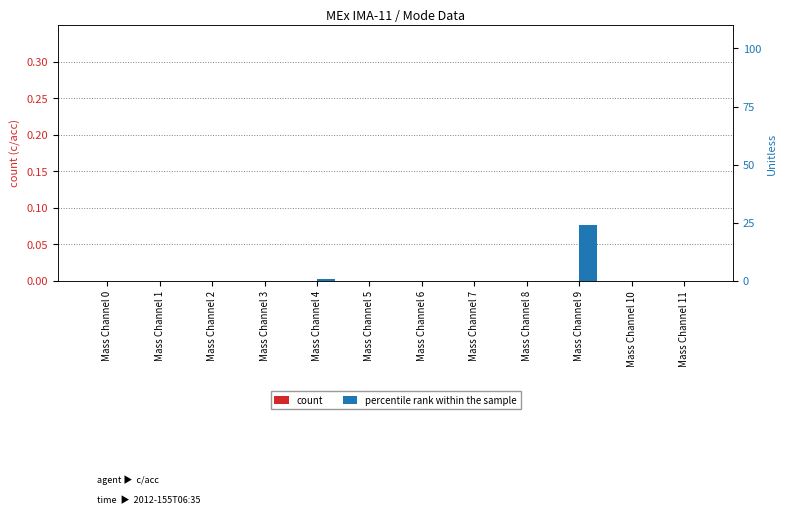

How many categories are shown in the chart?

12